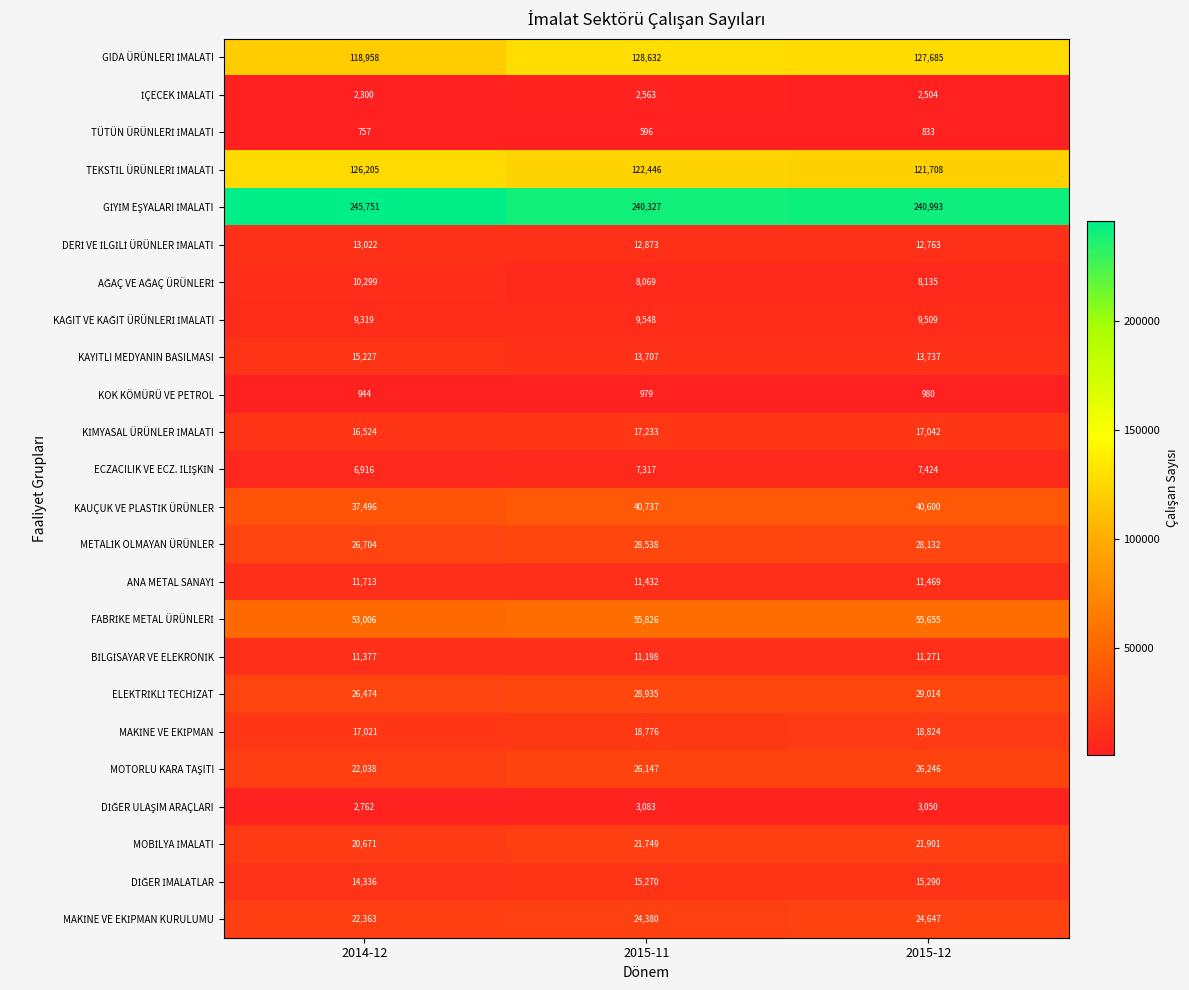

How many series are shown in this chart?

24